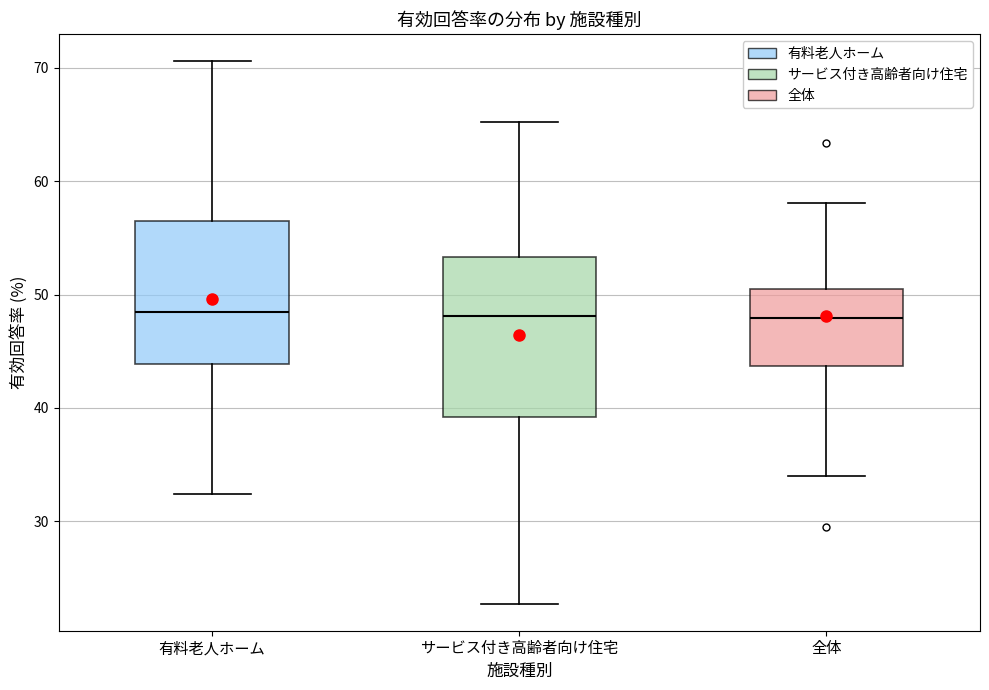

Reading left to right, read every box against the y-axis: the position of its median line, the range the box covers, and the ends of its whiskers. The values are not printed on the chart, so give them approximately, as read against the axis.

有料老人ホーム: median 48, box 44 to 57, whiskers 32 to 71
サービス付き高齢者向け住宅: median 48, box 39 to 53, whiskers 23 to 65
全体: median 48, box 44 to 50, whiskers 34 to 58